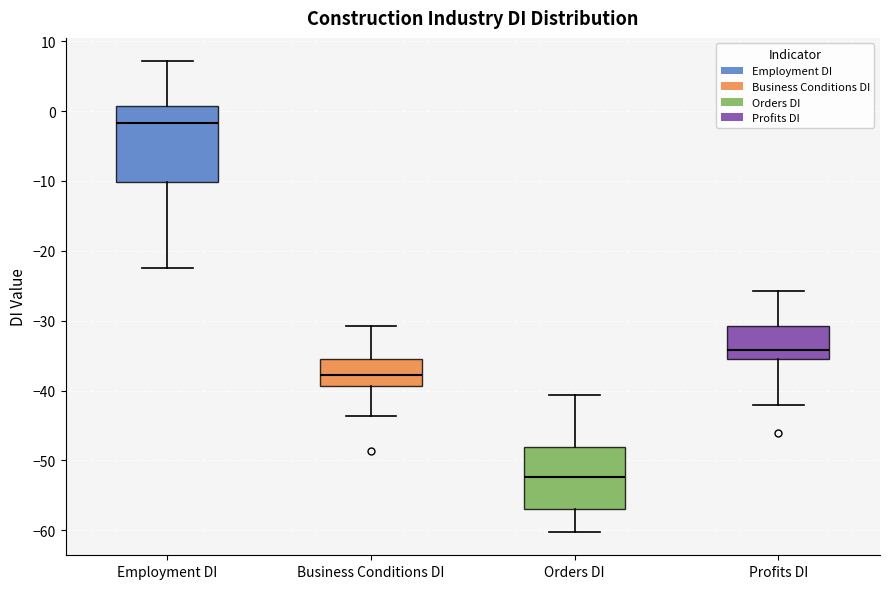

Where does the median line of the box for Business Conditions DI sit on the y-axis? The values are not printed on the chart, so give them approximately, as read against the axis.

-38